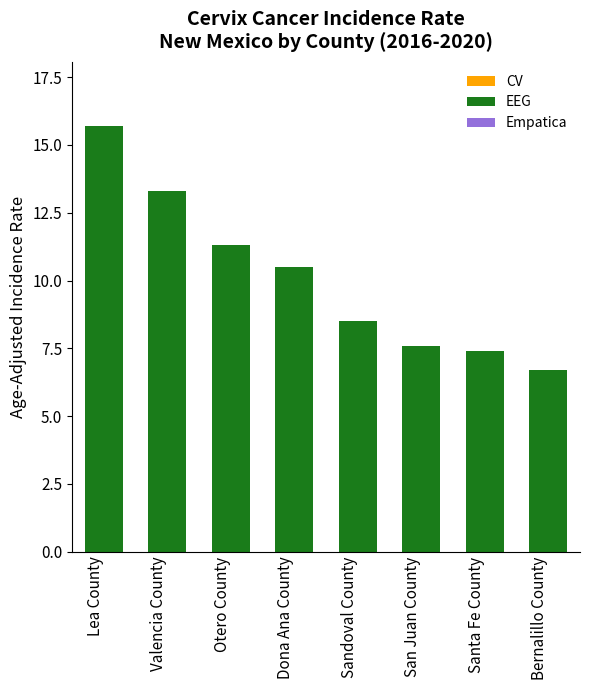

What is the sum of all values?

81.0